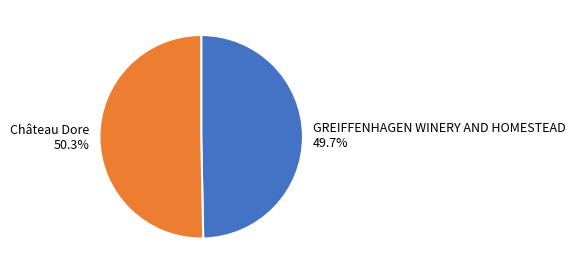

How many slices are in this pie chart?

2